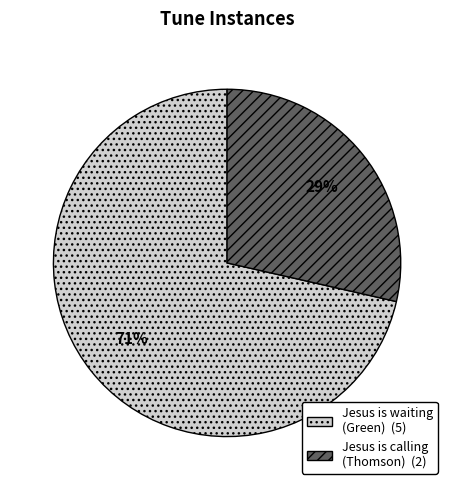

Does any single category account for the majority?

Yes